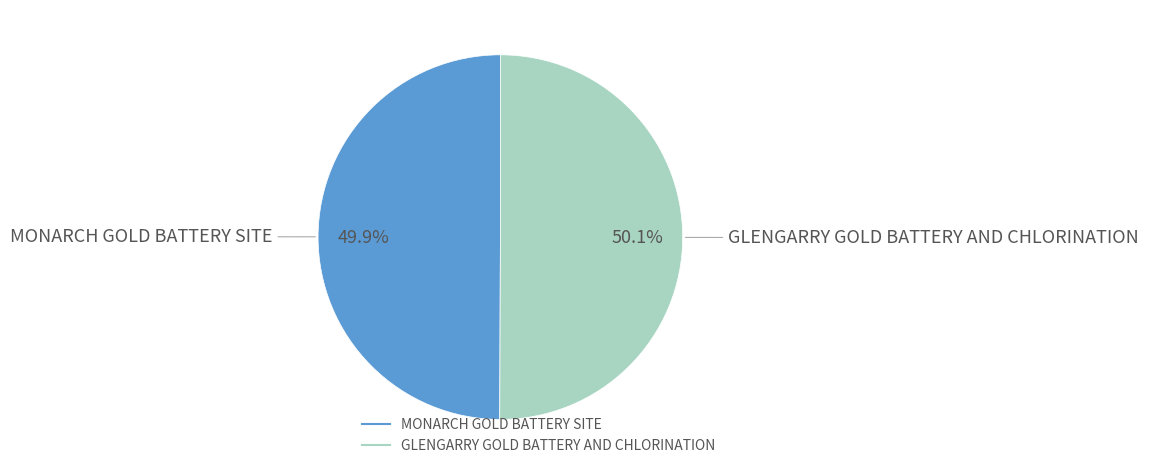

Do GLENGARRY GOLD BATTERY AND CHLORINATION and MONARCH GOLD BATTERY SITE together represent more than half of the pie?

Yes